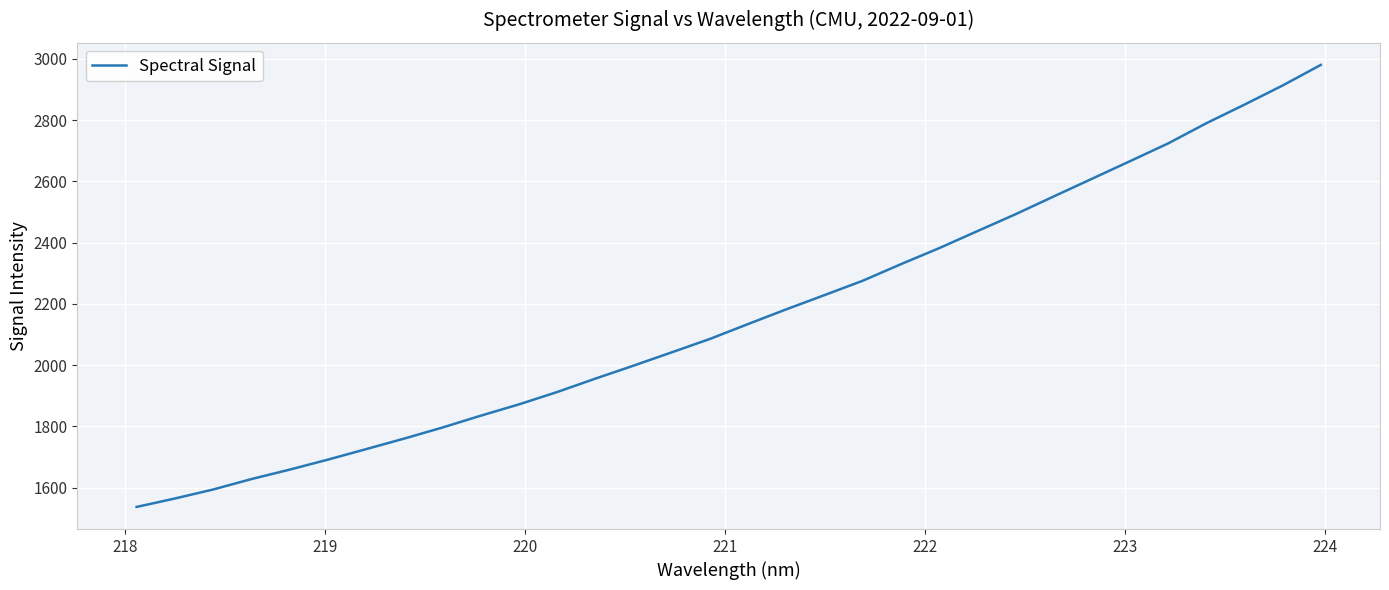

What is the difference between the maximum and minimum values?

1443.1